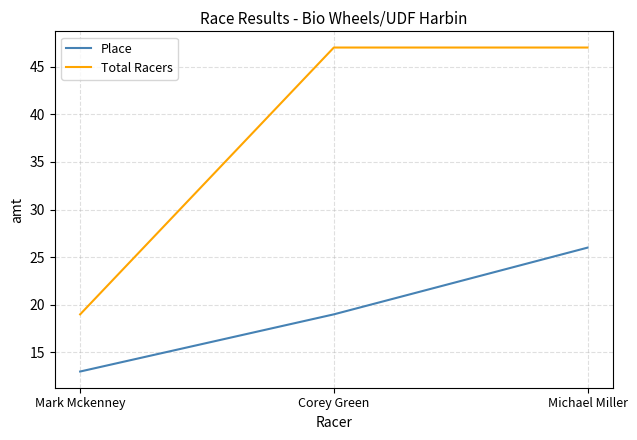

Count the number of data series in this chart.

2